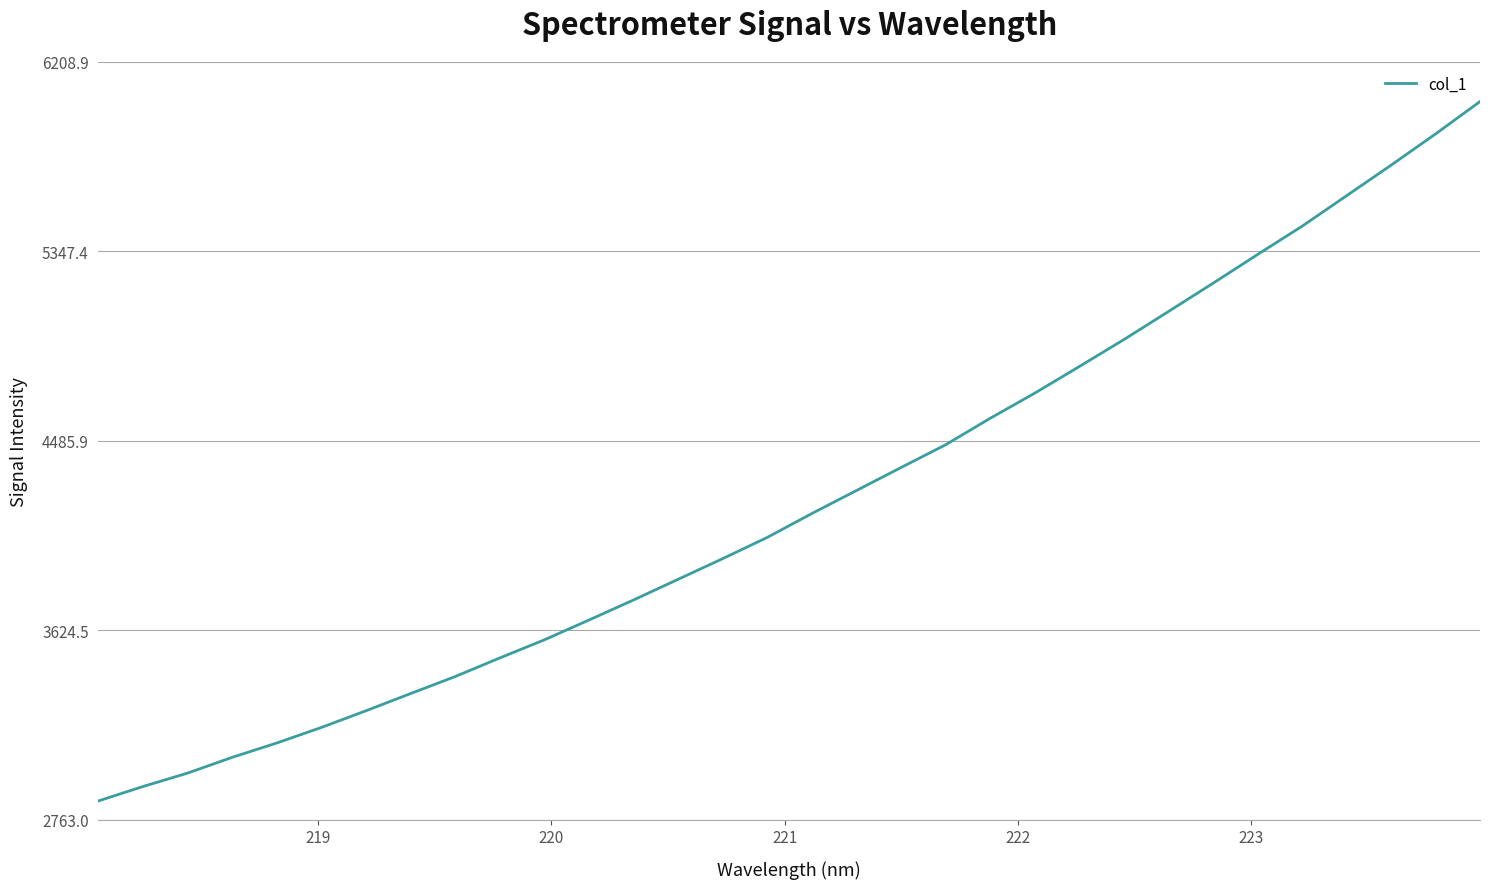

What is the smallest value displayed?

2848.4